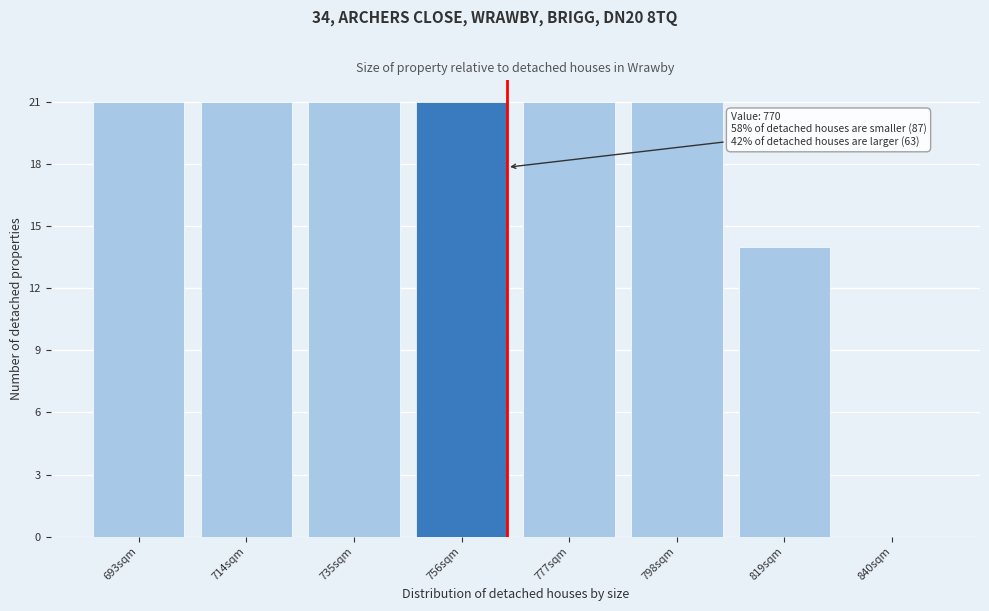

Reading left to right, list all the values displayed in this chart.

693sqm=21	714sqm=21	735sqm=21	756sqm=21	777sqm=21	798sqm=21	819sqm=14	840sqm=0